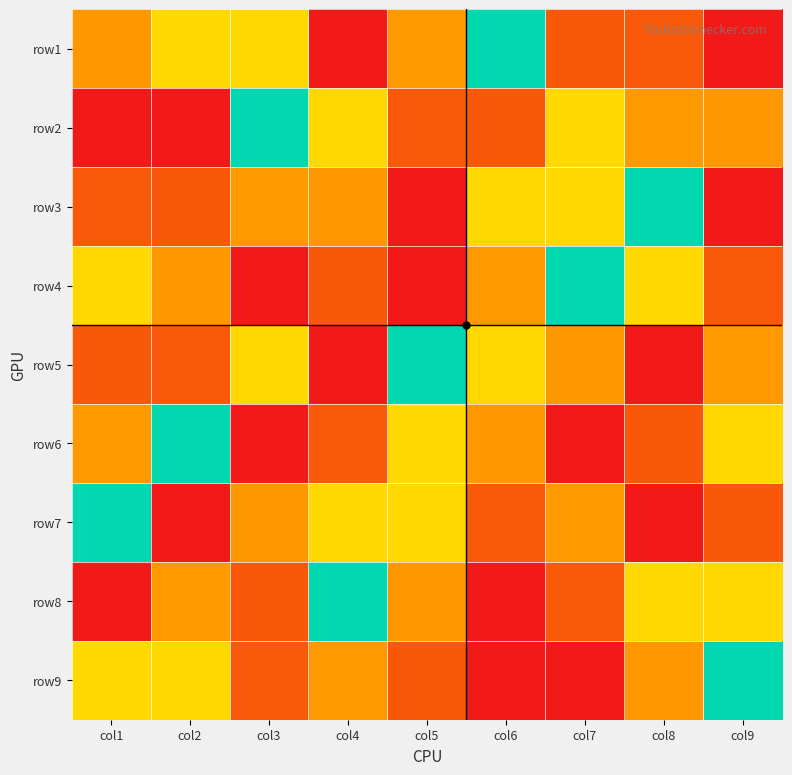

Reading left to right, transcribe all the data shown in this chart.

row1: col1=7	col2=4	col3=6	col4=1	col5=3	col6=5	col7=8	col8=2	col9=9
row2: col1=1	col2=9	col3=5	col4=6	col5=2	col6=8	col7=4	col8=3	col9=7
row3: col1=2	col2=8	col3=3	col4=7	col5=9	col6=4	col7=6	col8=5	col9=1
row4: col1=6	col2=7	col3=9	col4=8	col5=1	col6=3	col7=5	col8=4	col9=2
row5: col1=8	col2=2	col3=4	col4=9	col5=5	col6=6	col7=7	col8=1	col9=3
row6: col1=3	col2=5	col3=1	col4=2	col5=4	col6=7	col7=9	col8=8	col9=6
row7: col1=5	col2=1	col3=7	col4=4	col5=6	col6=2	col7=3	col8=9	col9=8
row8: col1=9	col2=3	col3=8	col4=5	col5=7	col6=1	col7=2	col8=6	col9=4
row9: col1=4	col2=6	col3=2	col4=3	col5=8	col6=9	col7=1	col8=7	col9=5